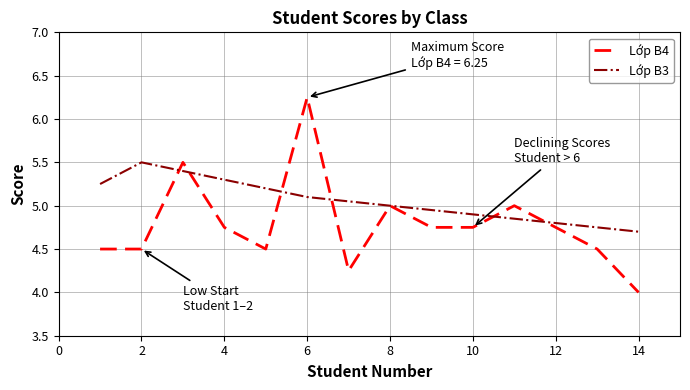

Which series has the largest range (max minus min)?

Lớp B4